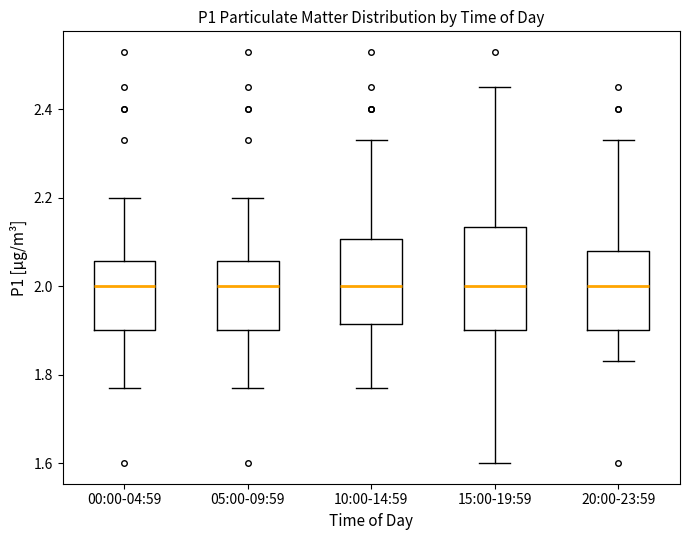

Reading left to right, transcribe this box plot: for each box, give where its median line is, the range the box spans, and where its two whiskers end, as read against the y-axis. The values are not printed on the chart, so give them approximately, as read against the axis.

00:00-04:59: median 2.00, box 1.90 to 2.06, whiskers 1.78 to 2.20
05:00-09:59: median 2.00, box 1.90 to 2.06, whiskers 1.78 to 2.20
10:00-14:59: median 2.00, box 1.92 to 2.10, whiskers 1.78 to 2.34
15:00-19:59: median 2.00, box 1.90 to 2.14, whiskers 1.60 to 2.46
20:00-23:59: median 2.00, box 1.90 to 2.08, whiskers 1.84 to 2.34